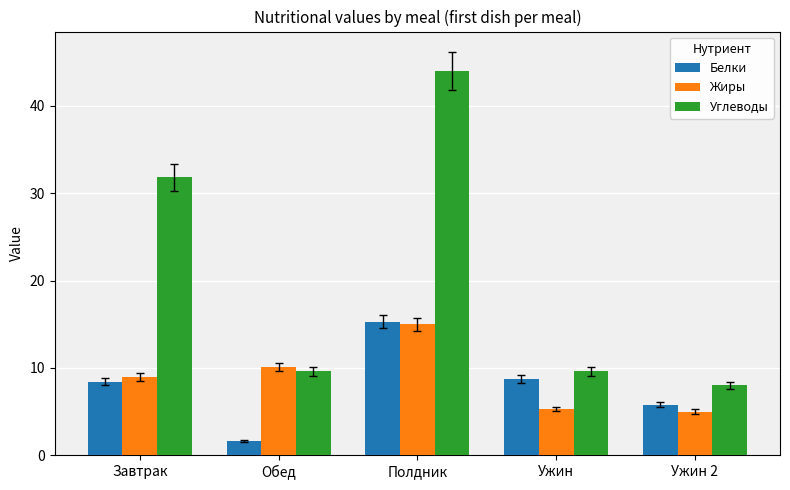

Rank the series at Ужин from highest to lowest value.

Углеводы, Белки, Жиры